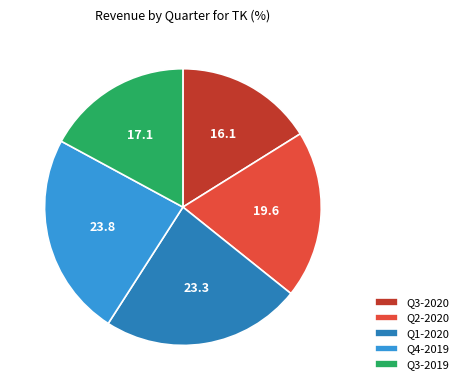

What is the smallest slice in the pie chart?

Q3-2020